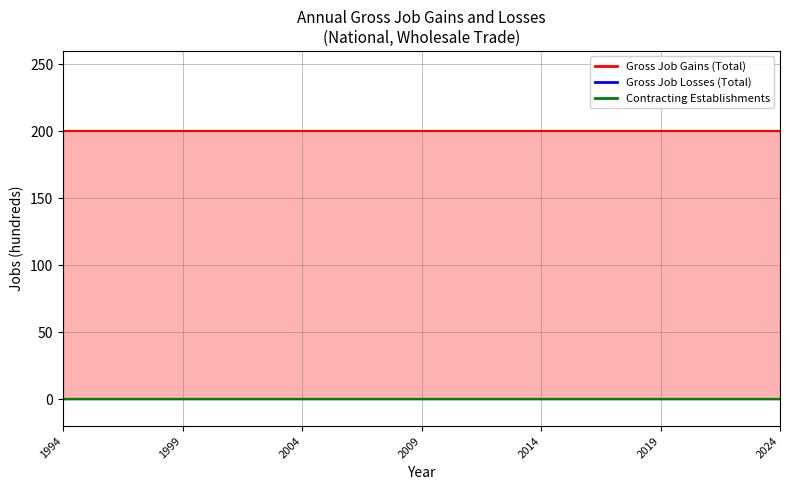

Which category has the highest value across all series?

1994